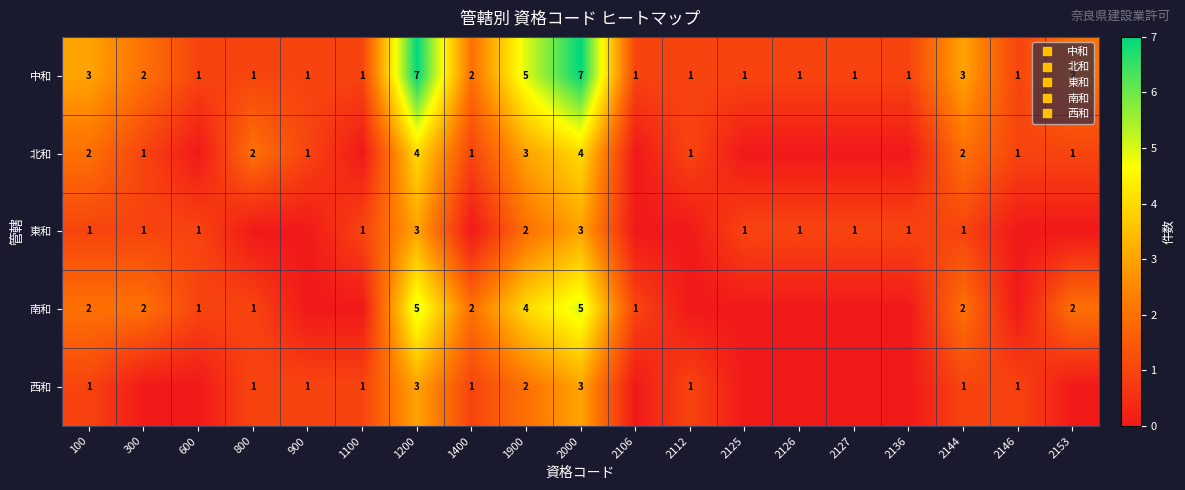

Rank the series by their maximum value, from lowest to highest.

東和, 西和, 北和, 南和, 中和